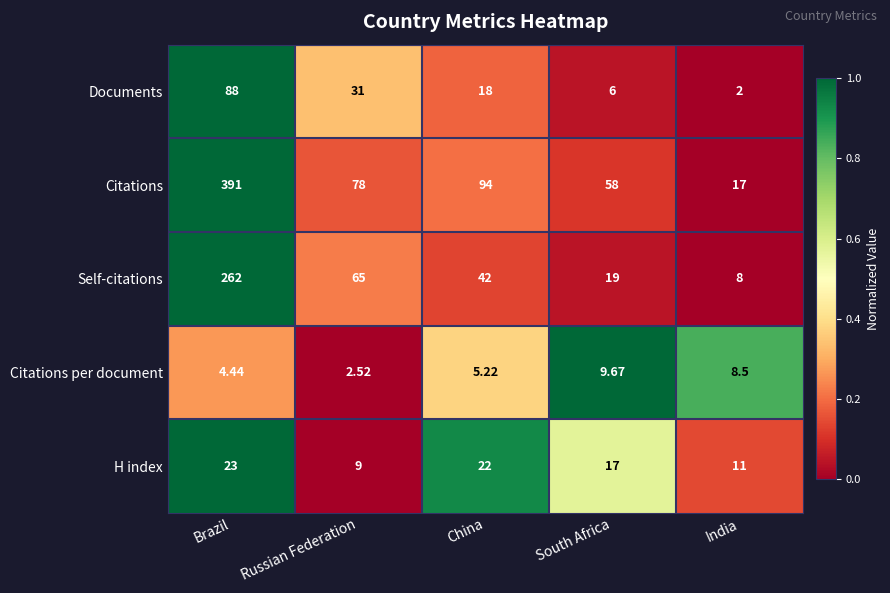

At which label is Documents closest to 45?

Russian Federation